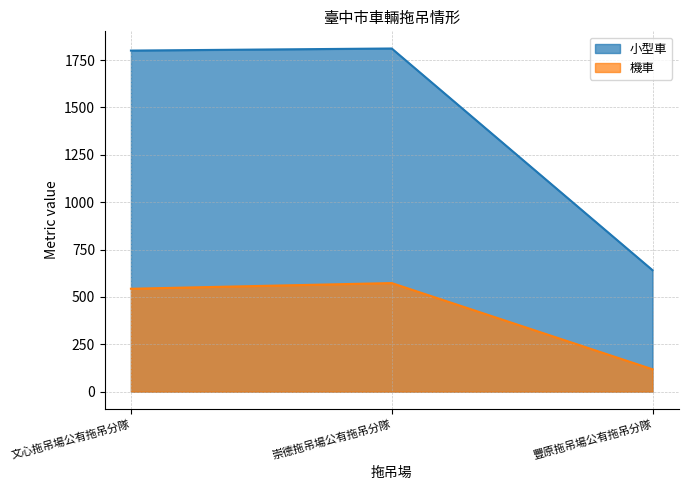

What is the average value of the 小型車 series?

1417